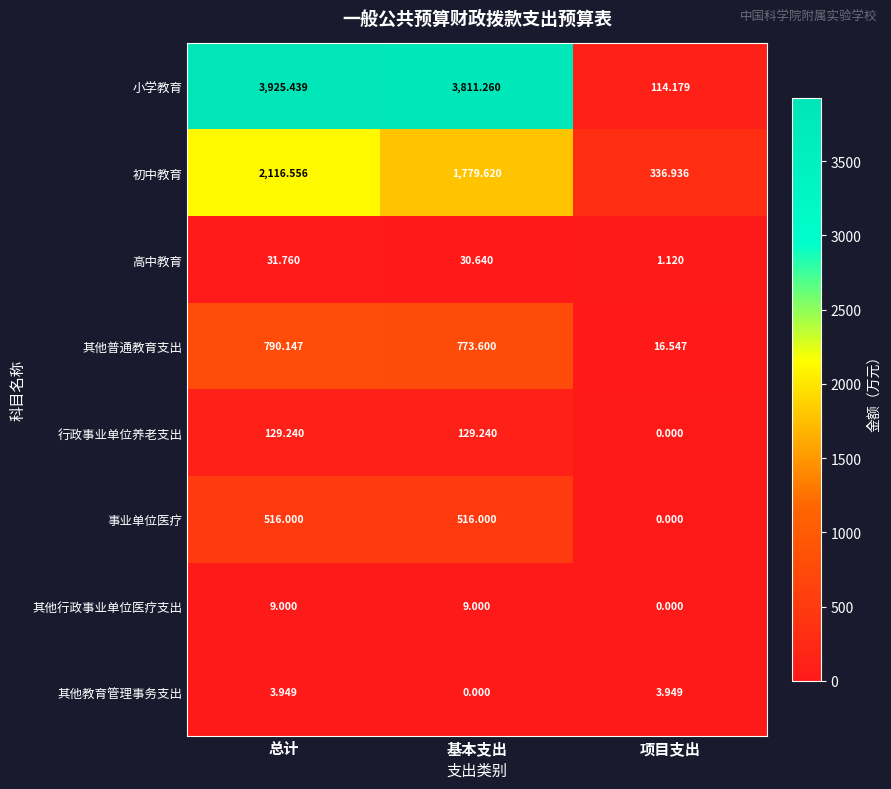

Rank the series by their maximum value, from highest to lowest.

小学教育, 初中教育, 其他普通教育支出, 事业单位医疗, 行政事业单位养老支出, 高中教育, 其他行政事业单位医疗支出, 其他教育管理事务支出